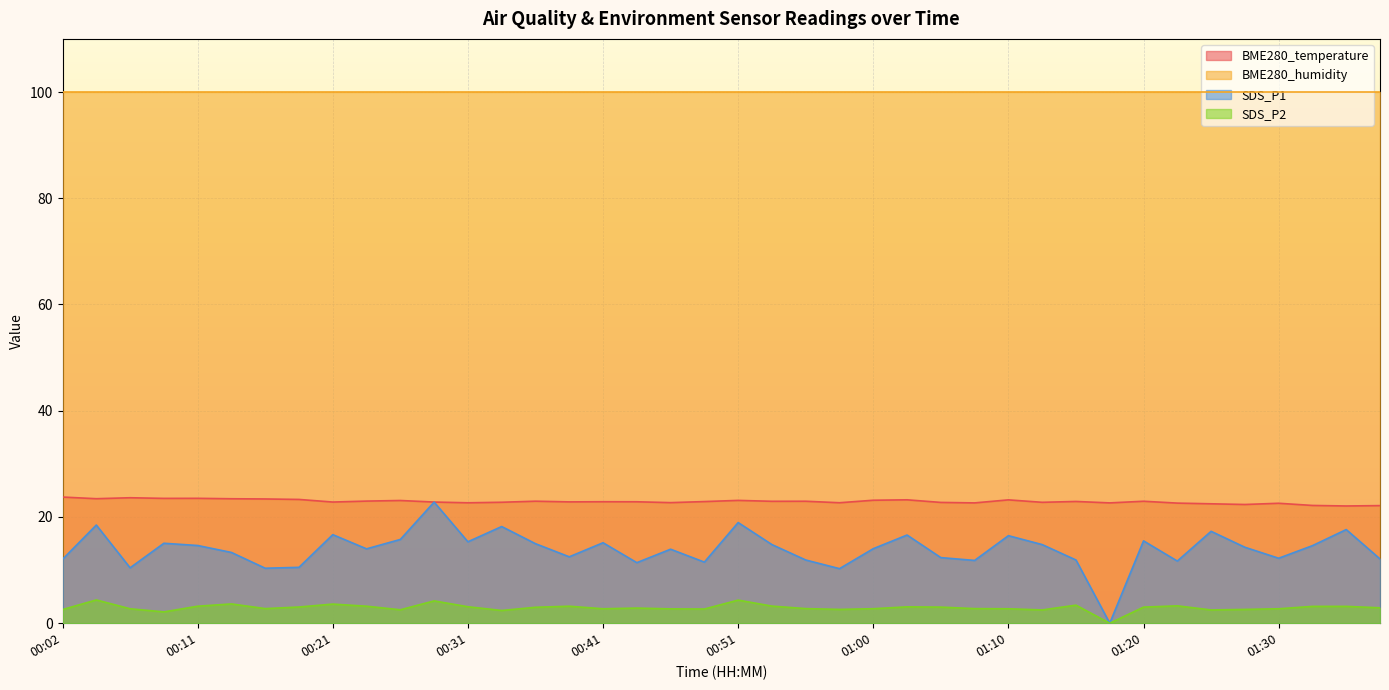

At which label does SDS_P2 reach its peak?

00:04